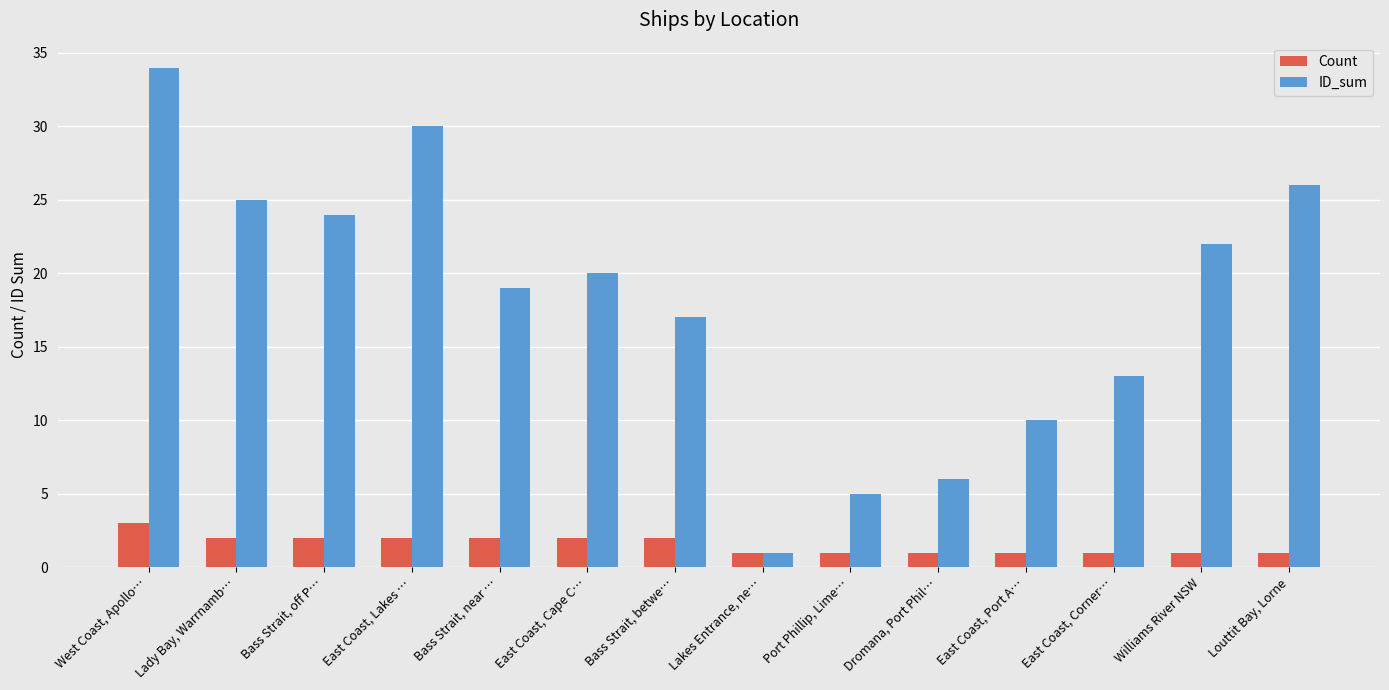

List the series in order of their peak value, highest first.

ID_sum, Count